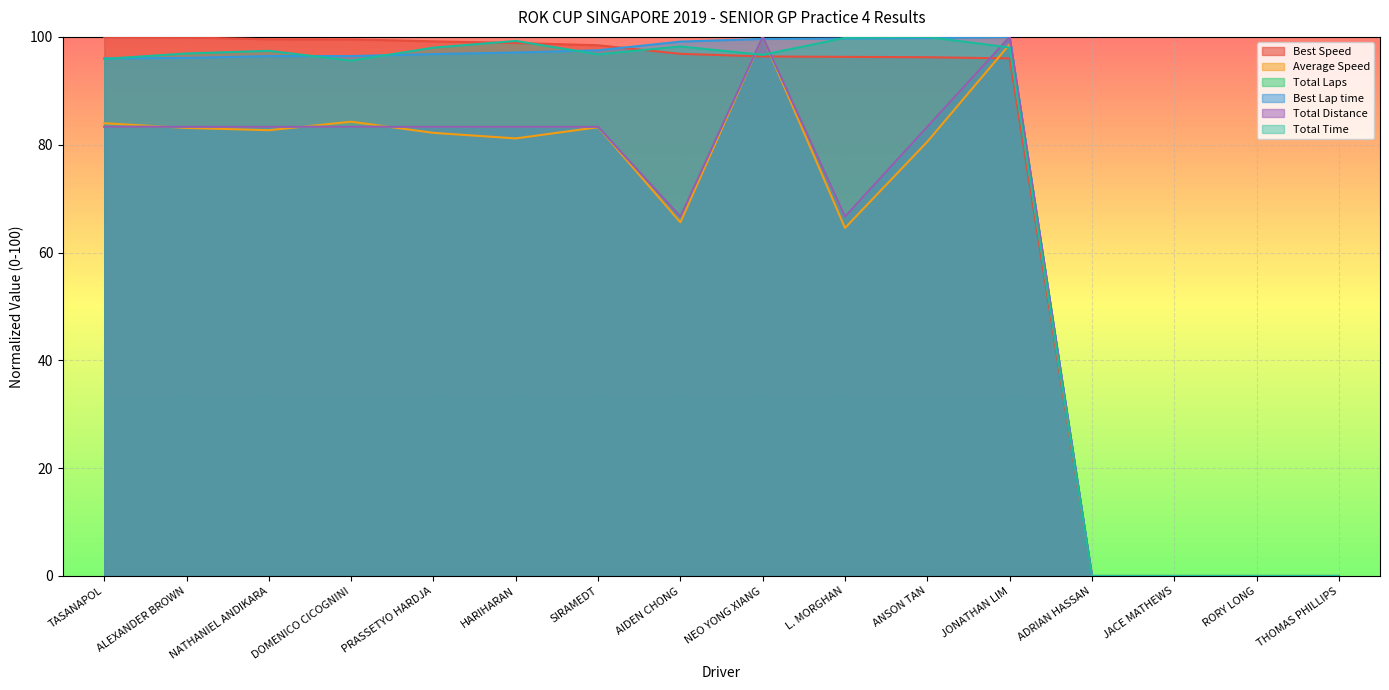

Where is the first local maximum for Total Distance?

NEO YONG XIANG